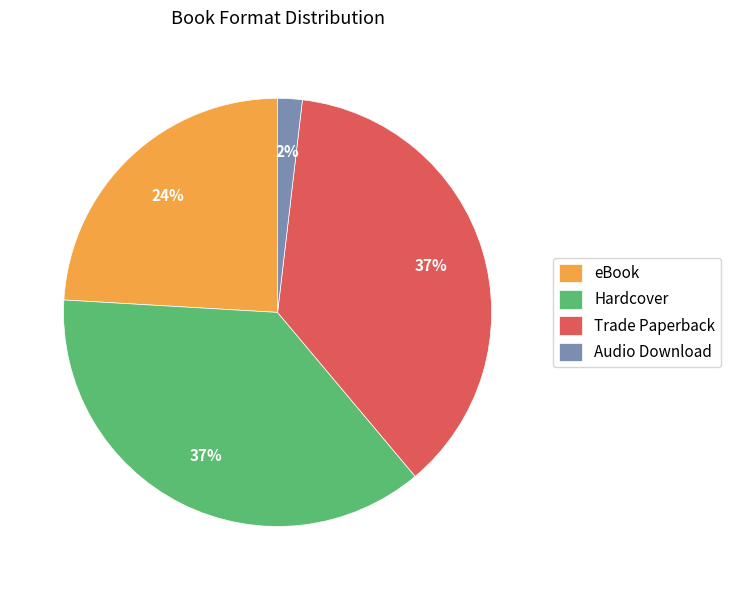

To the nearest percent, what is the difference between the eBook and Trade Paperback slice percentages?

13%